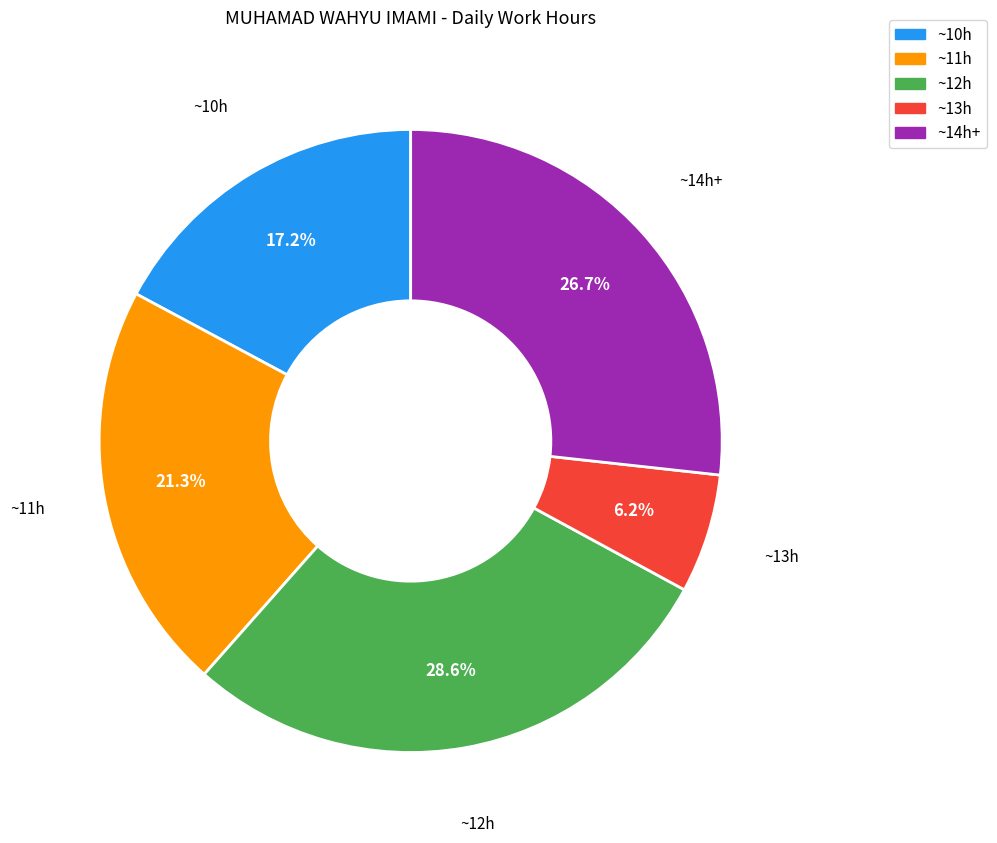

Which category has the smallest portion of the pie?

~13h